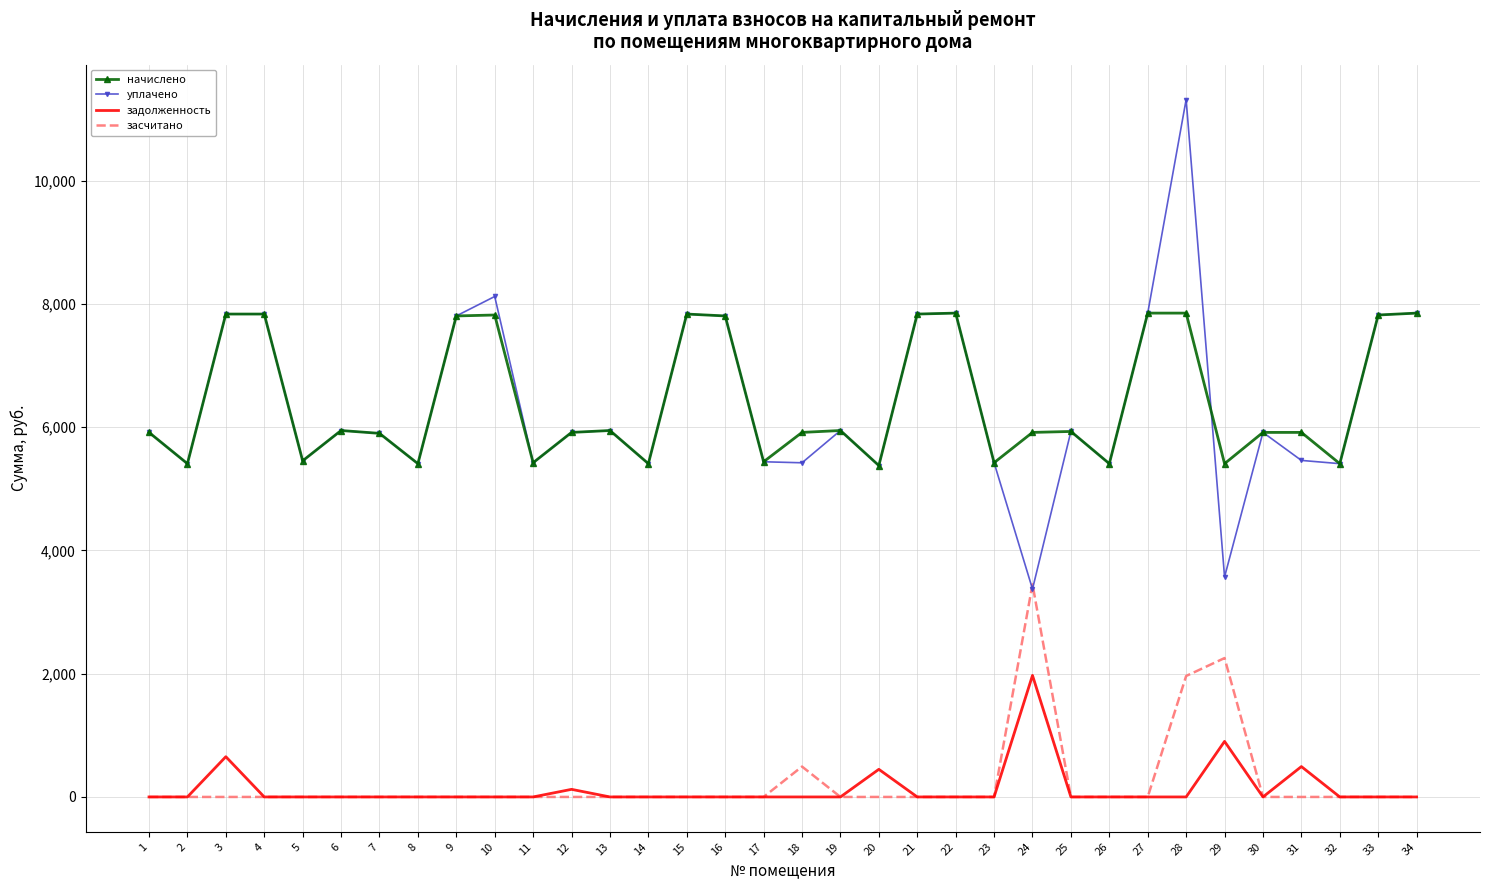

What is the sum of the уплачено values at 32 and 9?

13209.6